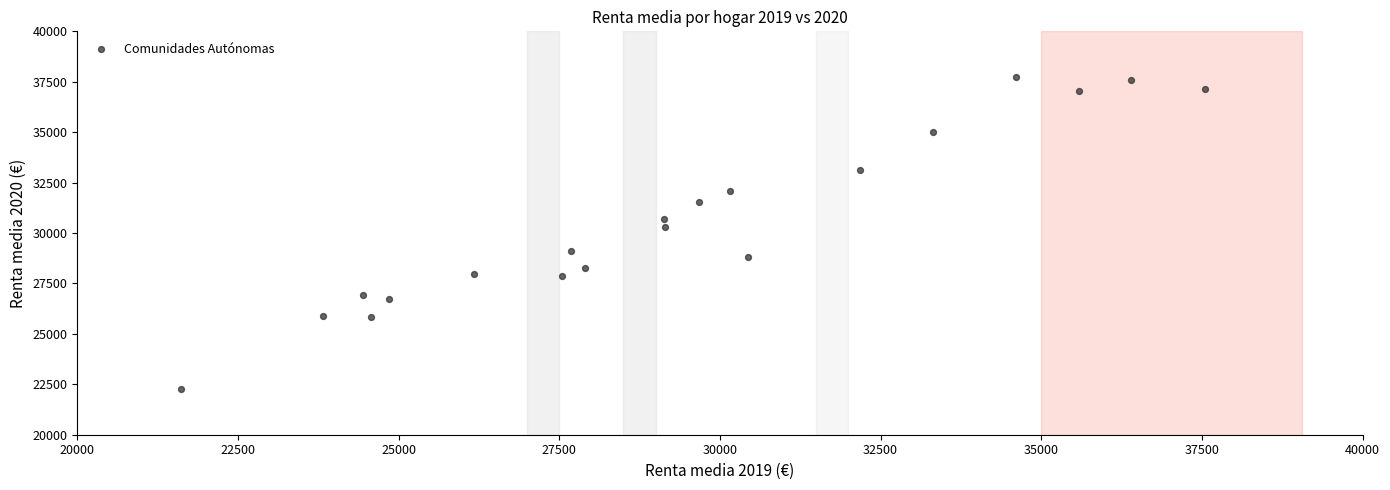

What is the range of X values (max minus min)?

15941